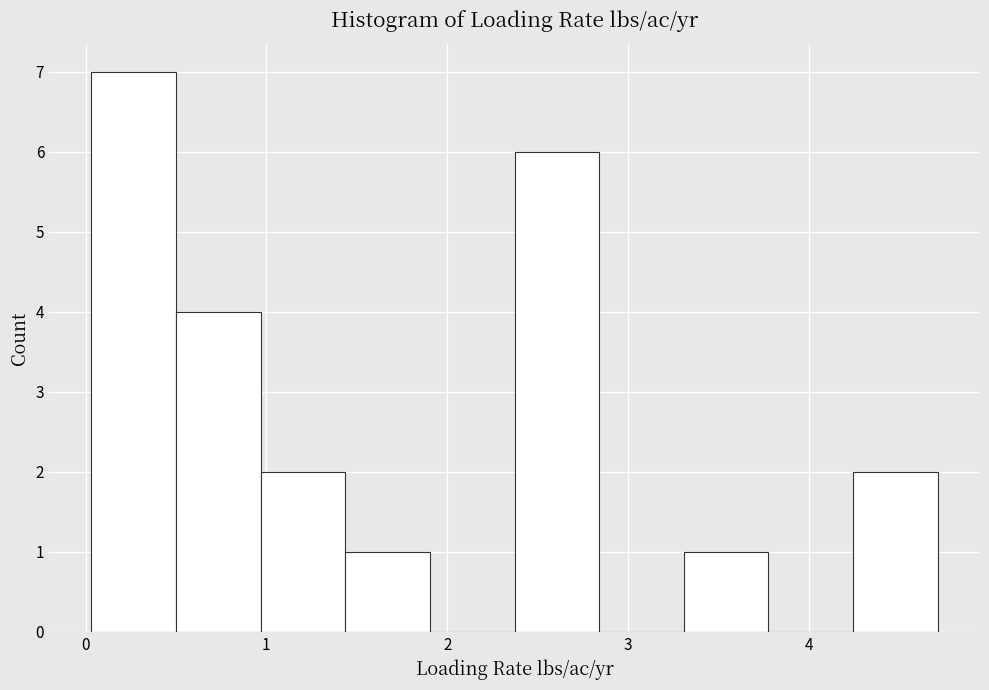

What is the height of the bar covering 0.0 to 0.5 on the x-axis? Neither the bar edges nor the heights are printed on the chart, so give them approximately, as read against the axes.

7